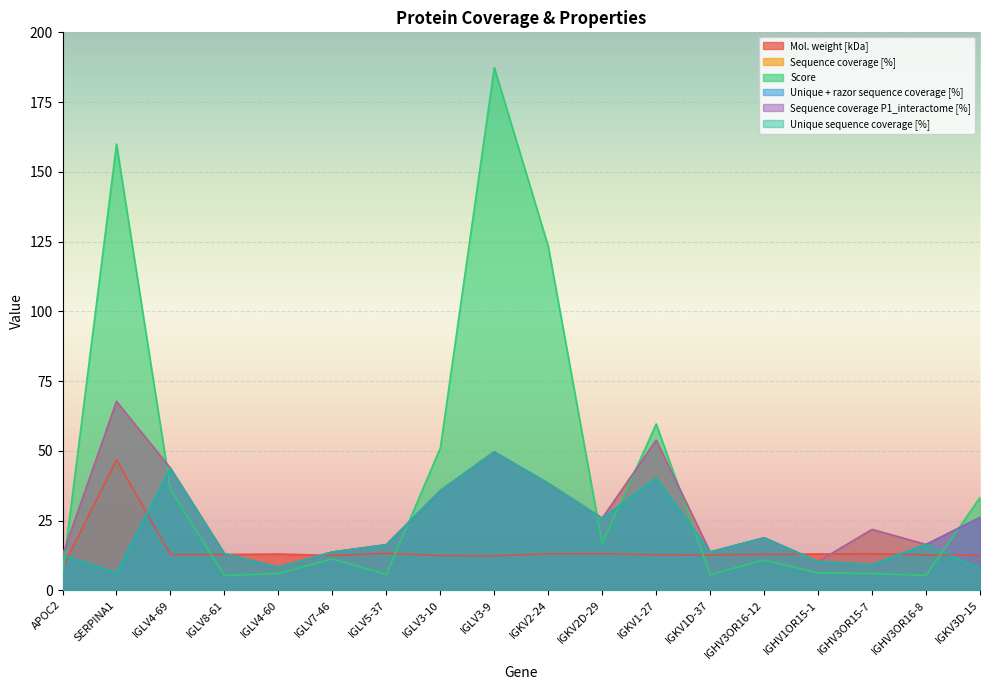

Reading left to right, list all the values displayed in this chart.

Mol. weight [kDa]: 8.1	46.7	12.8	12.8	13.0	12.5	13.3	12.4	12.3	13.1	13.1	12.7	12.7	12.9	13.0	13.1	12.7	12.5
Sequence coverage [%]: 12.5	67.7	43.7	13.1	8.3	13.7	16.3	35.7	49.6	38.3	25.8	53.8	13.7	18.8	10.3	21.8	16.4	26.1
Score: 5.8	159.9	36.0	5.3	6.0	11.2	5.7	51.0	187.4	123.3	16.6	59.6	5.6	10.8	6.2	6.0	5.3	33.3
Unique + razor sequence coverage [%]: 12.5	6.2	43.7	13.1	8.3	13.7	16.3	35.7	49.6	38.3	25.8	40.2	13.7	18.8	10.3	9.2	16.4	26.1
Sequence coverage P1_interactome [%]: 12.5	67.7	43.7	13.1	8.3	13.7	16.3	35.7	49.6	38.3	25.8	53.8	13.7	18.8	10.3	21.8	16.4	26.1
Unique sequence coverage [%]: 12.5	6.2	43.7	13.1	8.3	13.7	16.3	35.7	49.6	38.3	25.8	40.2	13.7	18.8	10.3	9.2	16.4	7.8